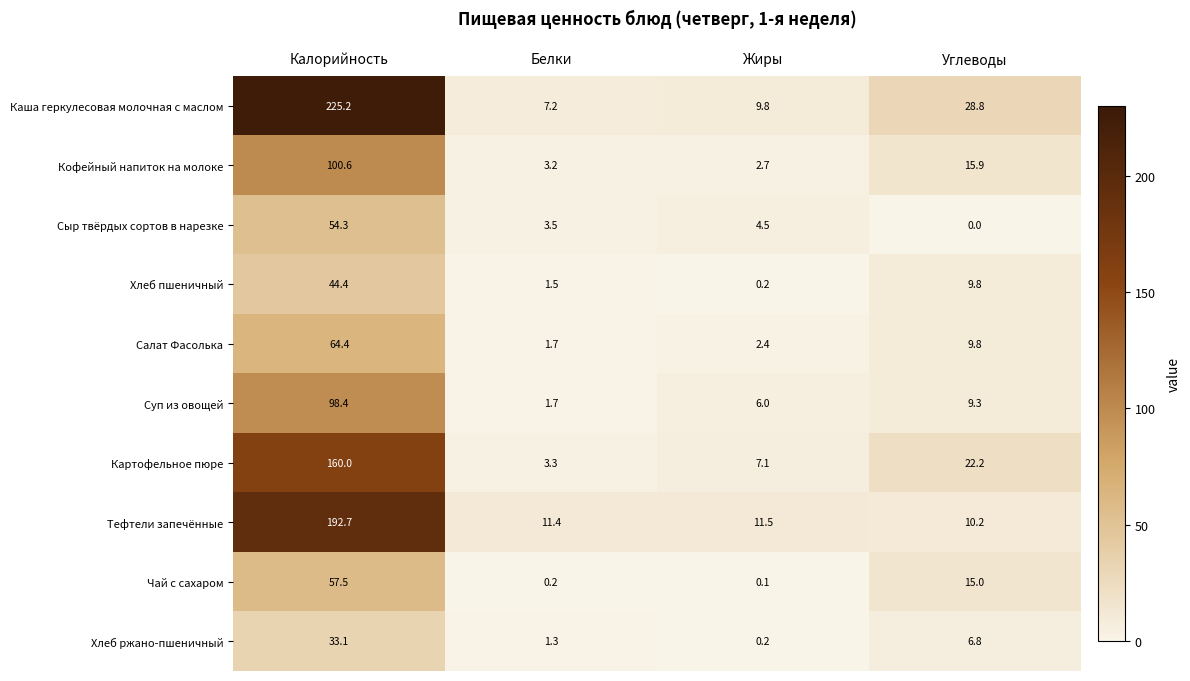

Which series has the widest spread of values?

Каша геркулесовая молочная с маслом